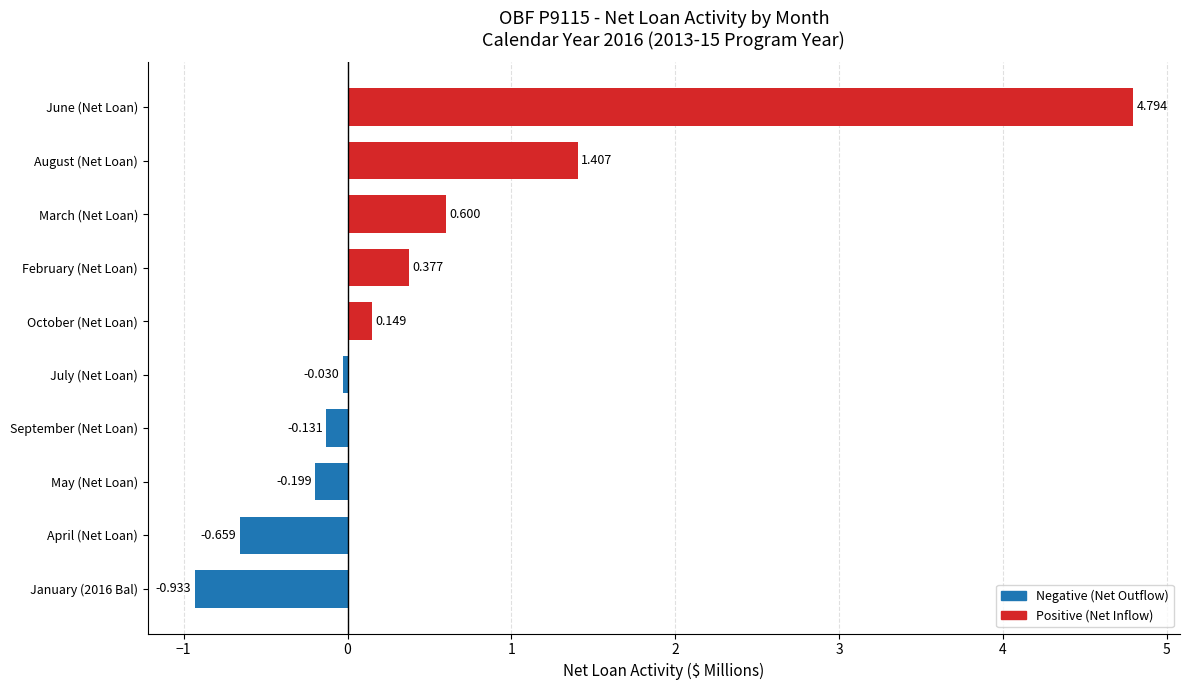

How many distinct data groups are displayed?

1